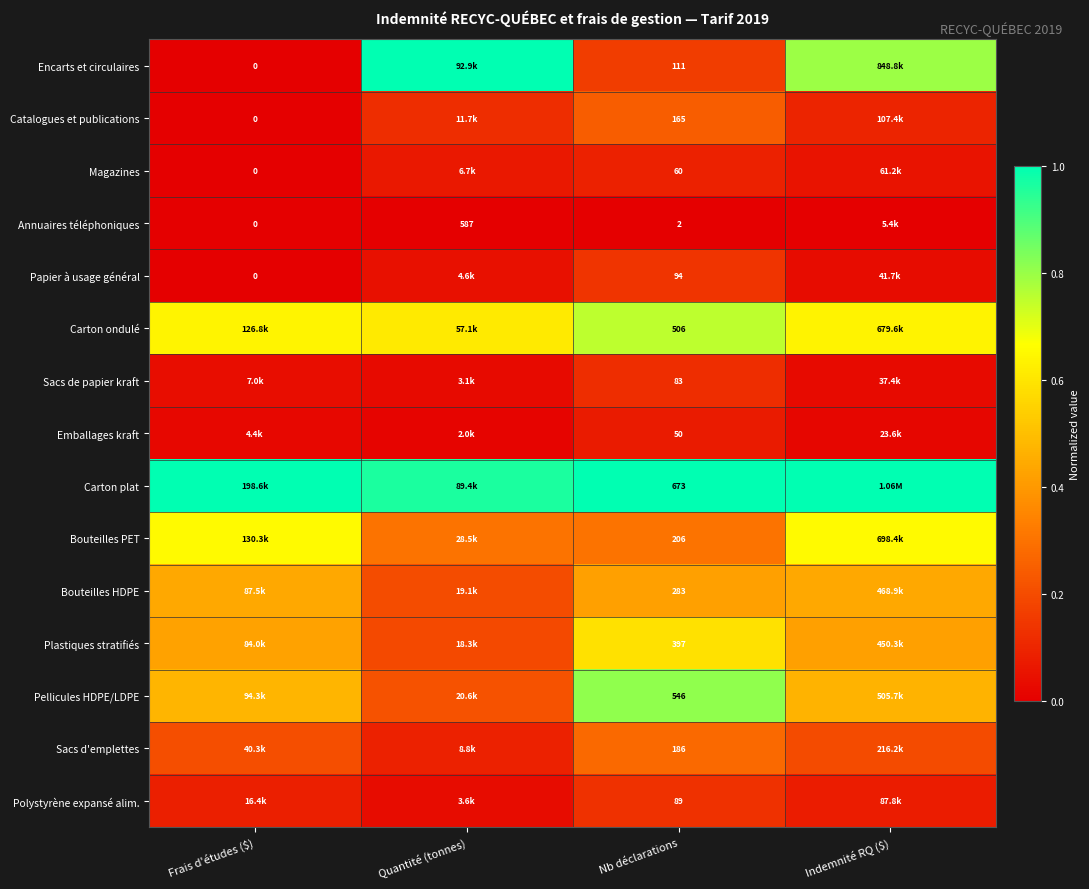

At Nb déclarations, list the series in order from largest to smallest.

Carton plat, Pellicules HDPE/LDPE, Carton ondulé, Plastiques stratifiés, Bouteilles HDPE, Bouteilles PET, Sacs d'emplettes, Catalogues et publications, Encarts et circulaires, Papier à usage général, Polystyrène expansé alim., Sacs de papier kraft, Magazines, Emballages kraft, Annuaires téléphoniques